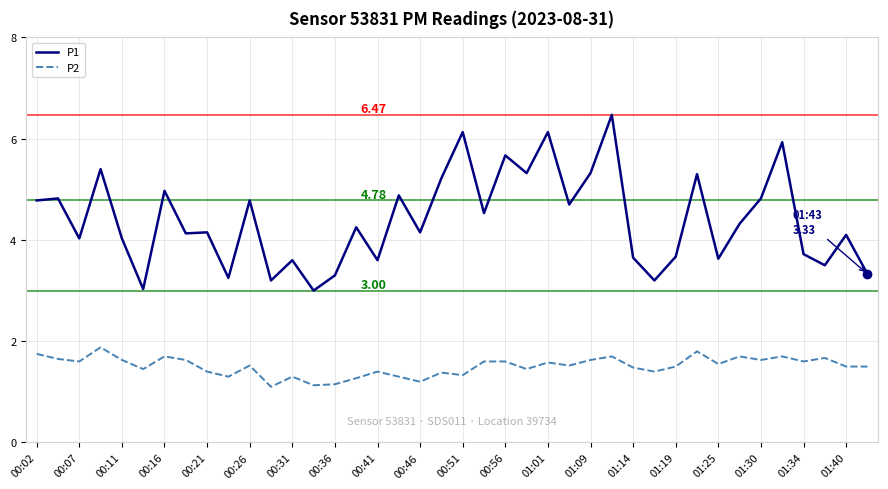

True or false: P1 and P2 intersect in this chart.

False